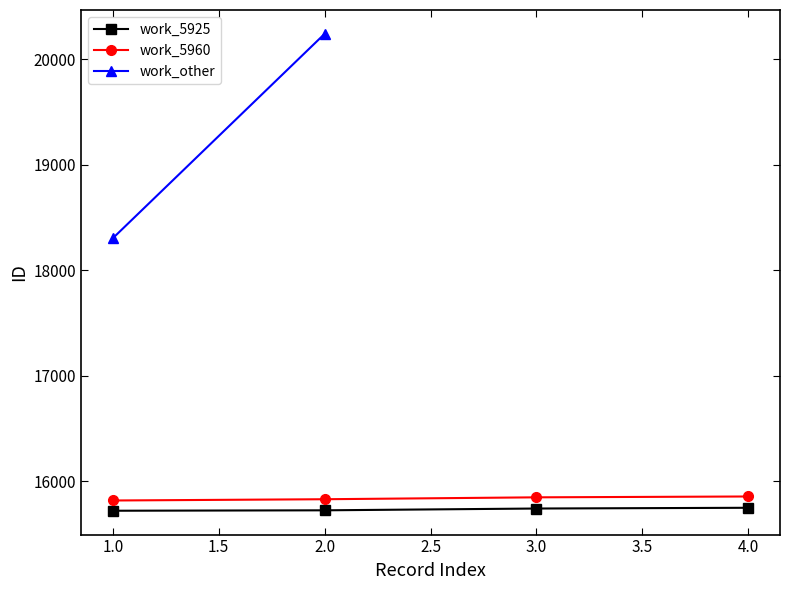

True or false: work_5960 has more than 2 points higher than both neighbors.

False